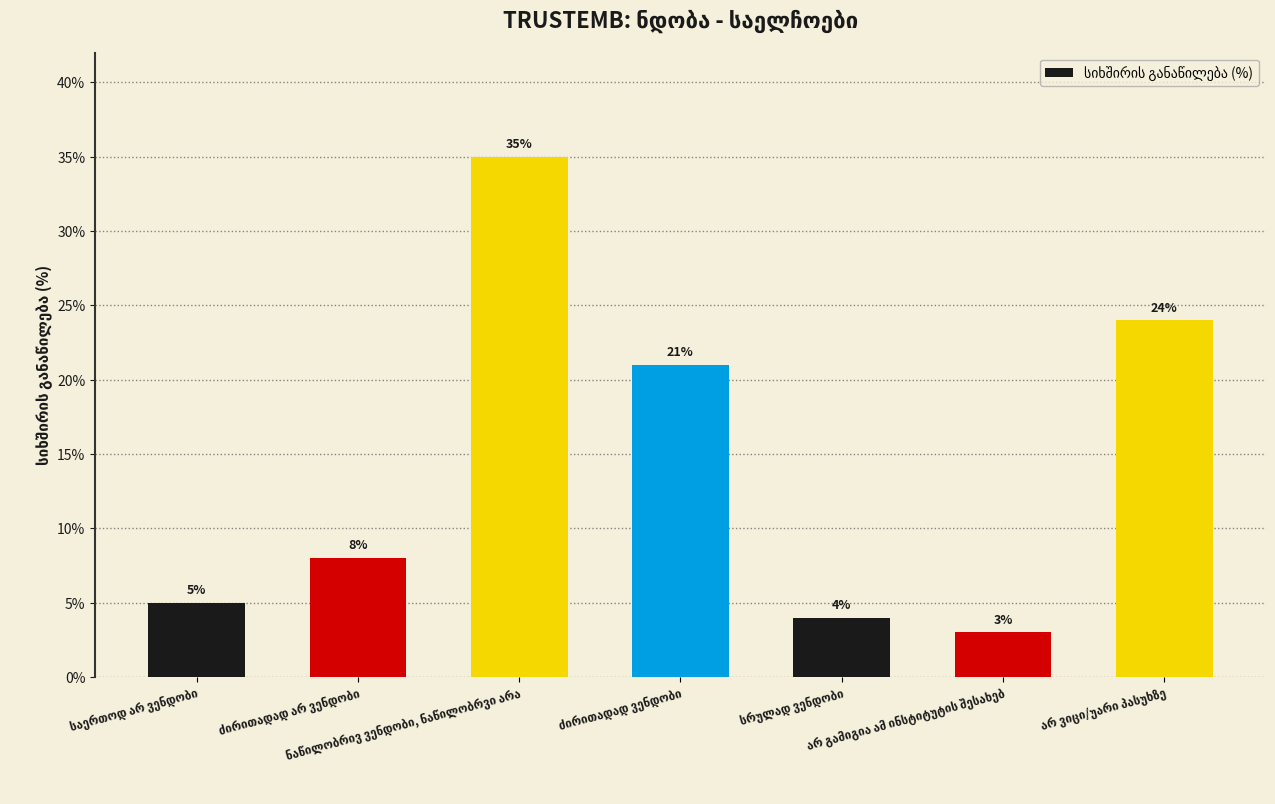

Does the chart contain any negative values?

No